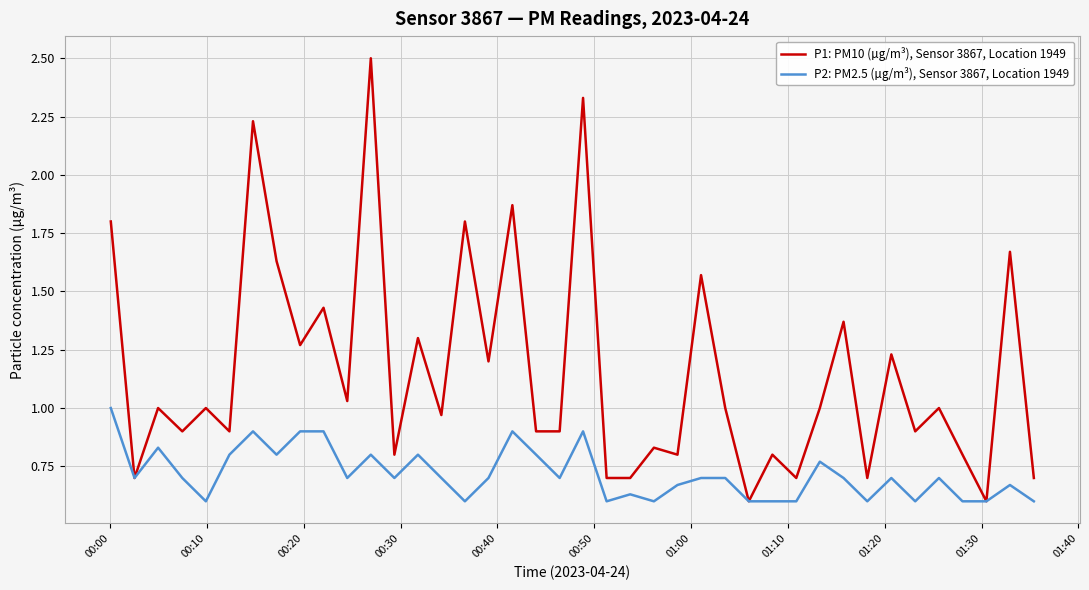

Which series has the largest range (max minus min)?

P1: PM10 (µg/m³), Sensor 3867, Location 1949